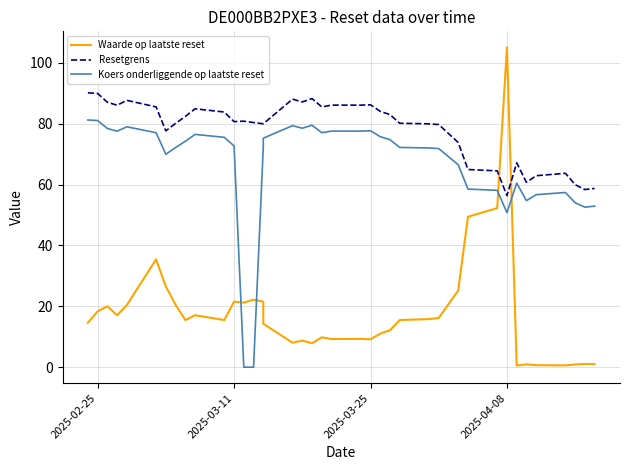

Rank the series by their maximum value, from lowest to highest.

Koers onderliggende op laatste reset, Resetgrens, Waarde op laatste reset